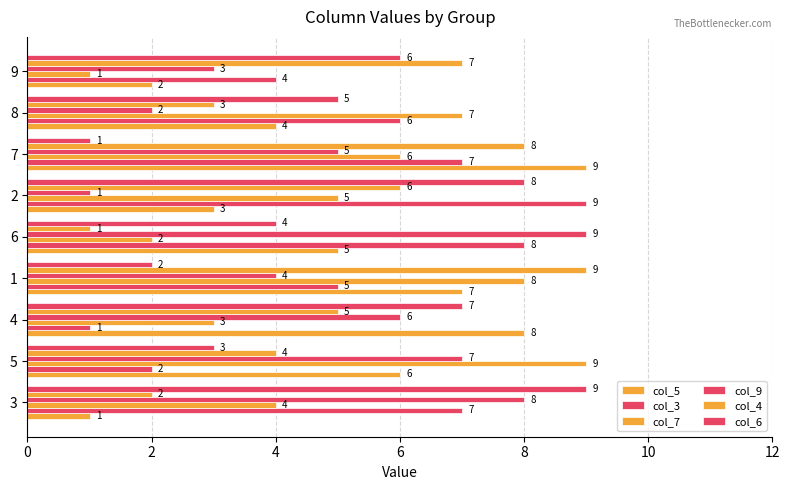

Where is col_5 nearest to the value 5?

6